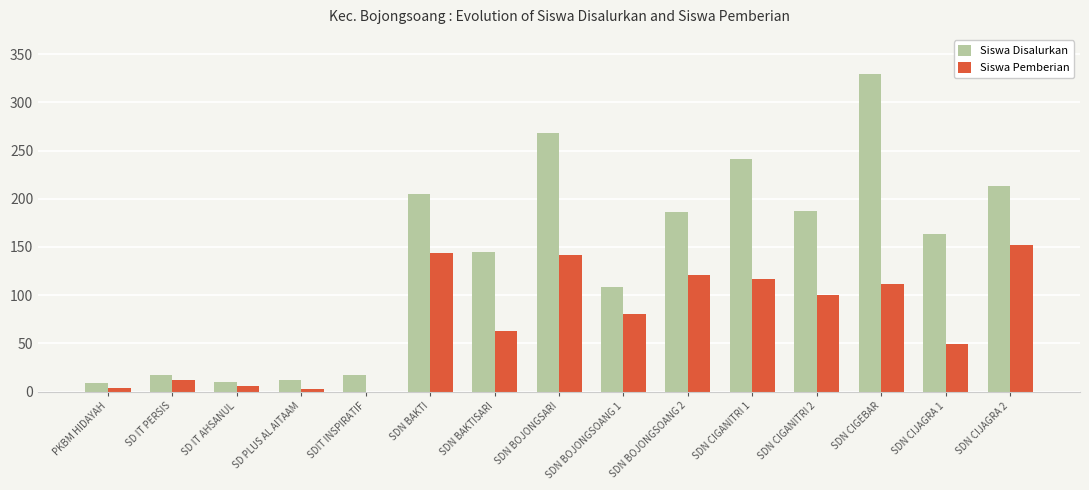

Which series changed the most between PKBM HIDAYAH and SDN BAKTISARI?

Siswa Disalurkan